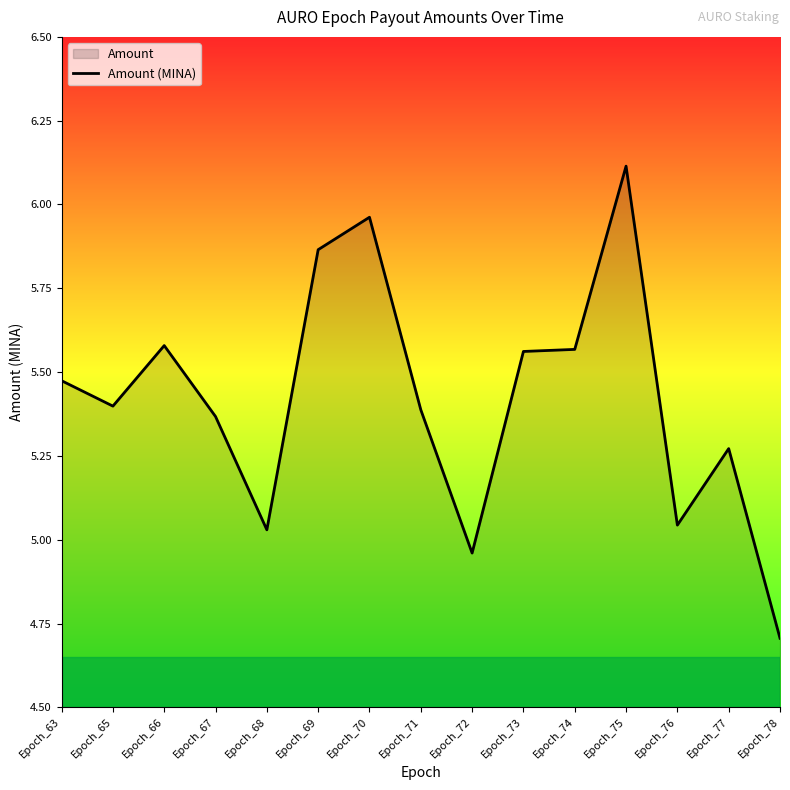

Reading left to right, what are all the values shown in this chart?

5.5	5.4	5.6	5.4	5.0	5.9	6.0	5.4	5.0	5.6	5.6	6.1	5.0	5.3	4.7